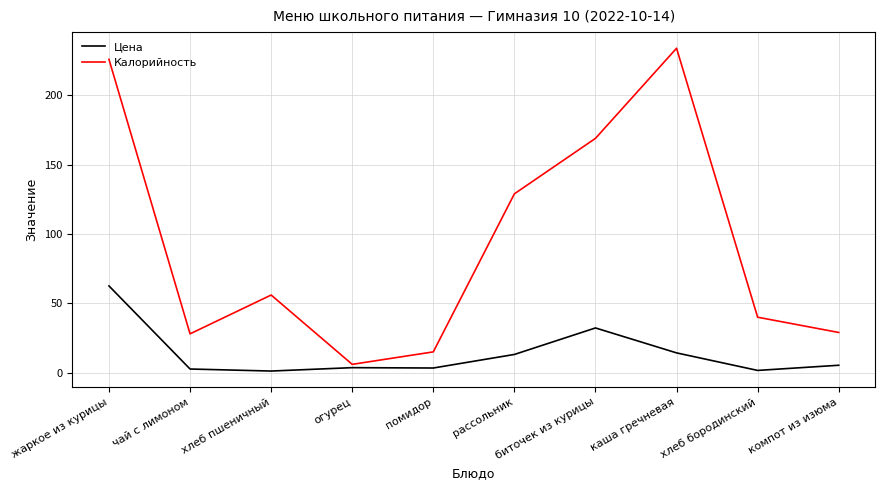

Which category has the highest value in the Цена series?

жаркое из курицы